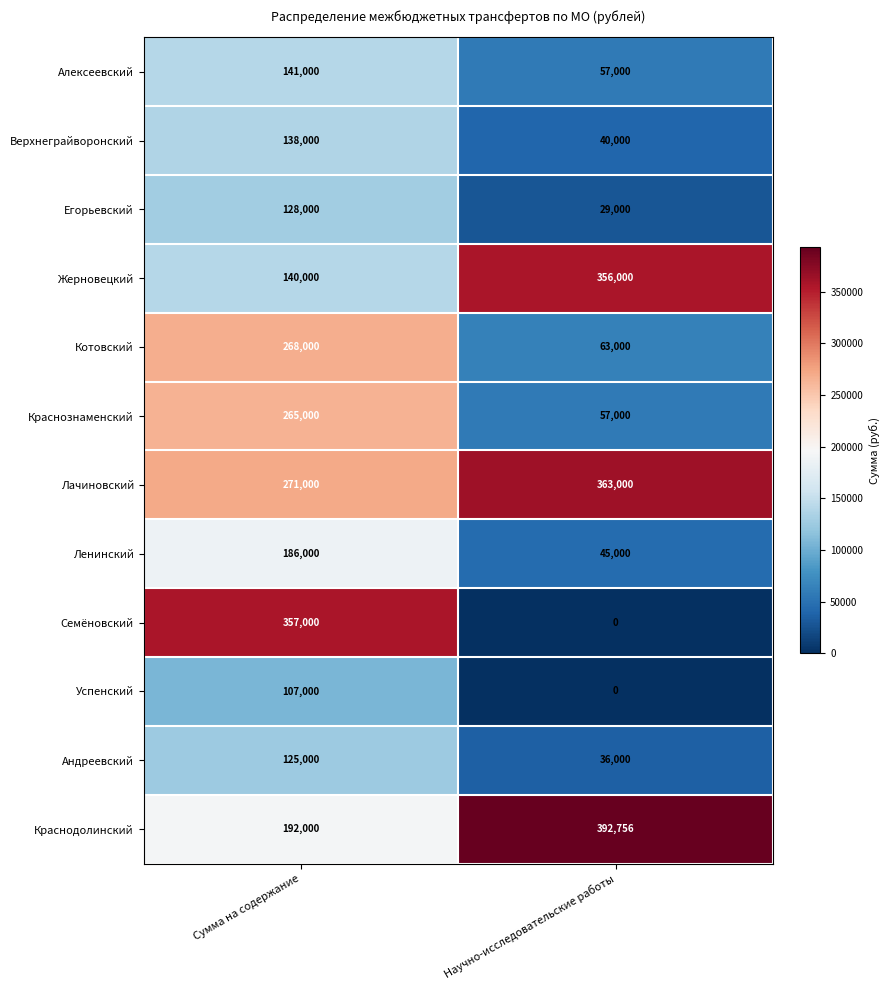

Count the number of categories in the chart.

2